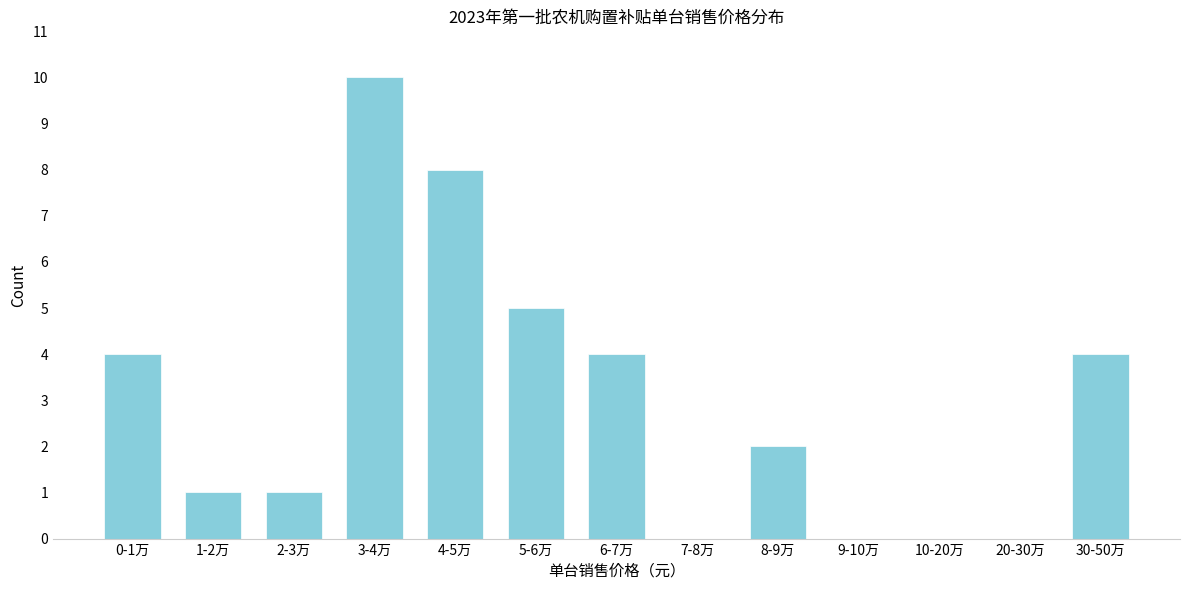

Reading left to right, list all the values displayed in this chart.

0-1万=4	1-2万=1	2-3万=1	3-4万=10	4-5万=8	5-6万=5	6-7万=4	7-8万=0	8-9万=2	9-10万=0	10-20万=0	20-30万=0	30-50万=4